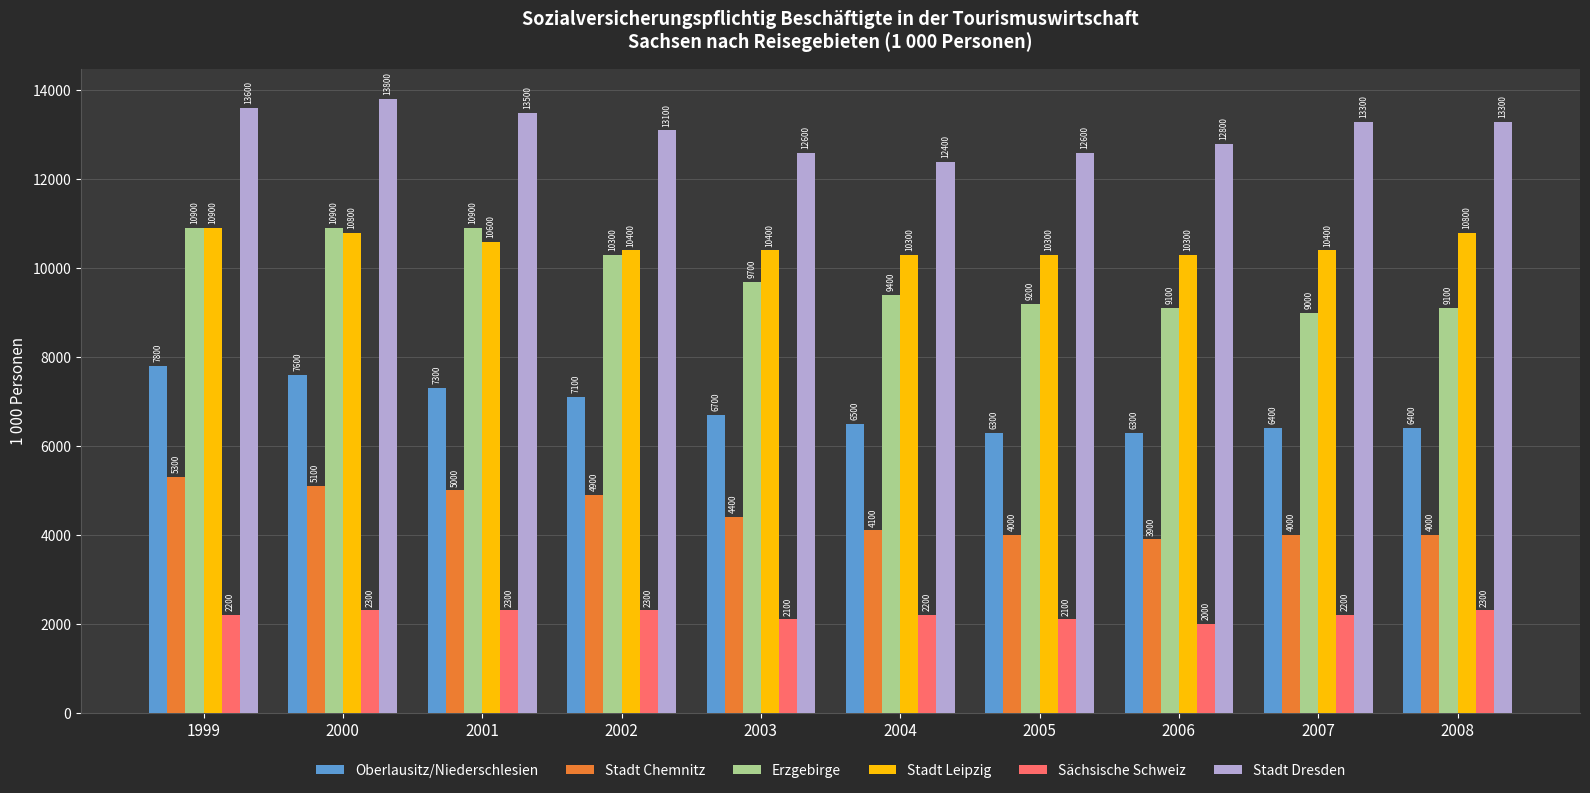

Does the chart contain stacked bars?

No